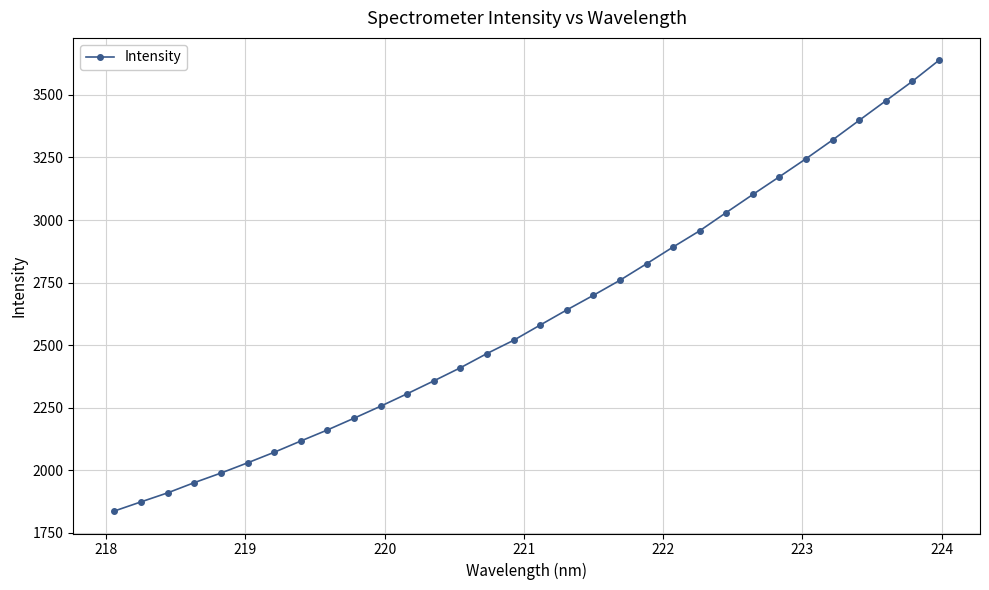

What is the difference between the maximum and second lowest values?

1764.7